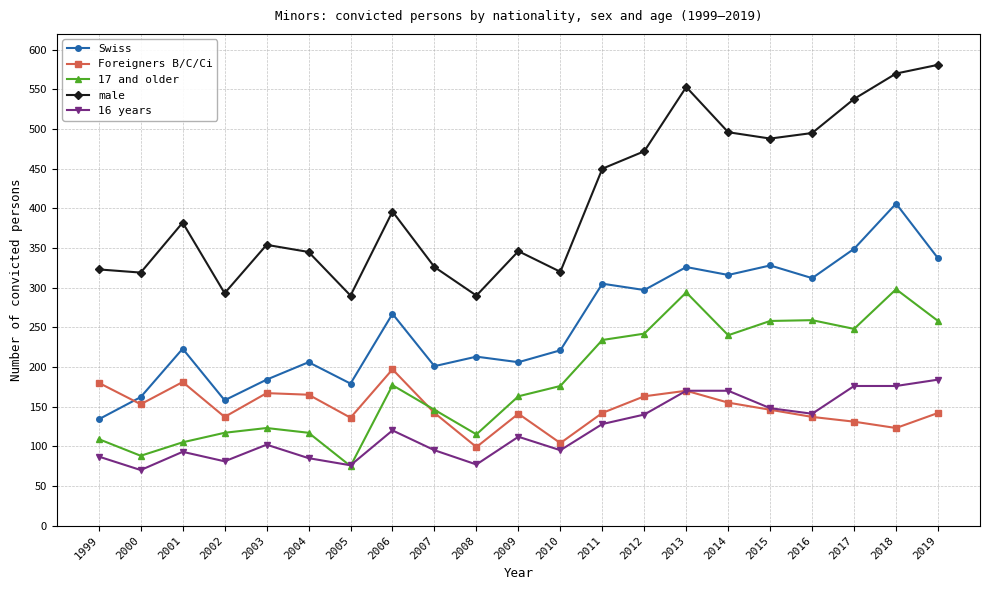

True or false: male and 17 and older cross at least once.

False